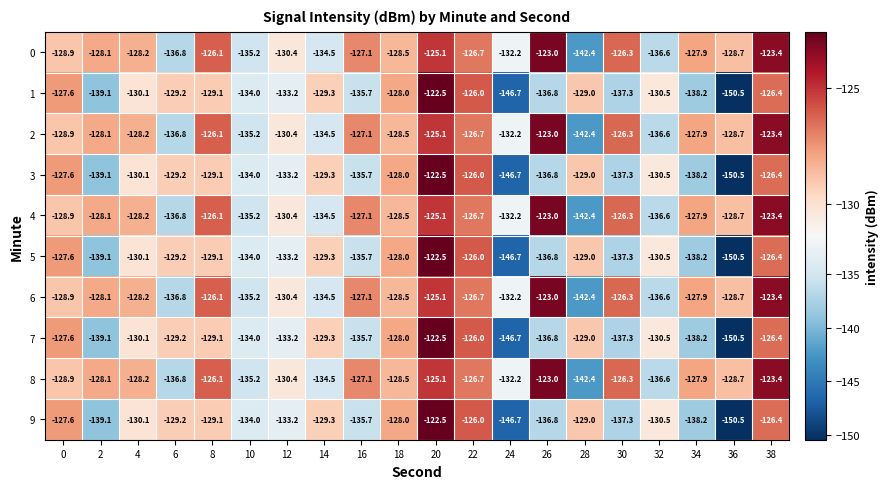

Rank the categories by 2 value from highest to lowest.

26, 38, 20, 8, 30, 22, 16, 34, 2, 4, 18, 36, 0, 12, 24, 14, 10, 32, 6, 28